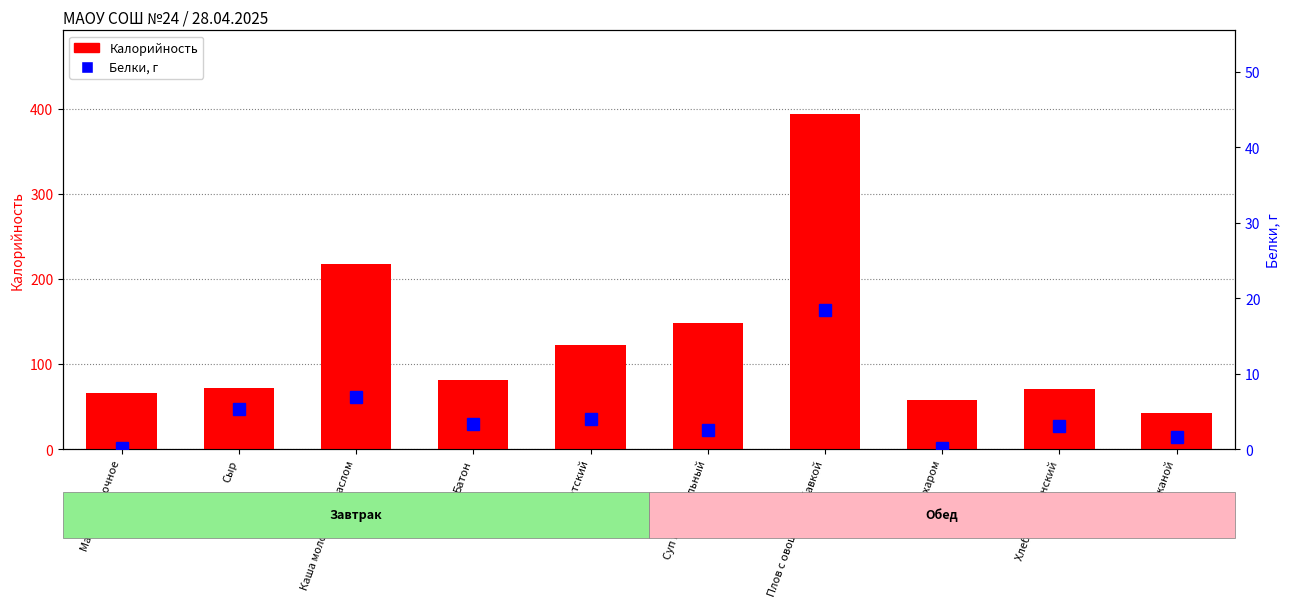

Reading left to right, extract all data points from this chart.

Калорийность: 66.0	72.0	218.0	80.9	122.0	148.0	394.0	58.0	70.5	42.4
Белки: 0.1	5.4	6.8	3.4	4.0	2.5	18.5	0.2	3.0	1.6